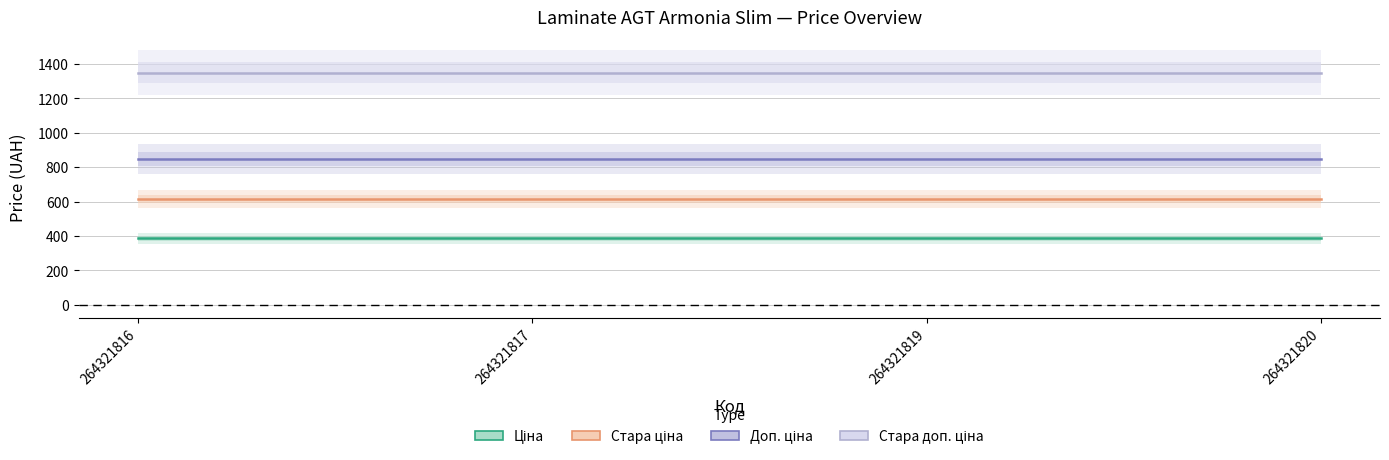

True or false: Доп. ціна has a value of 1184.7 at 264321817.

False